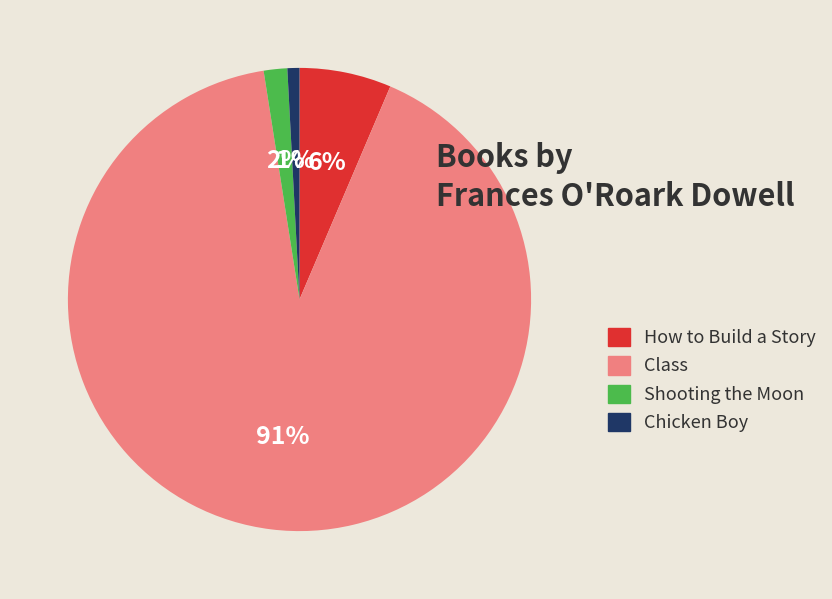

Which category accounts for the majority?

Class